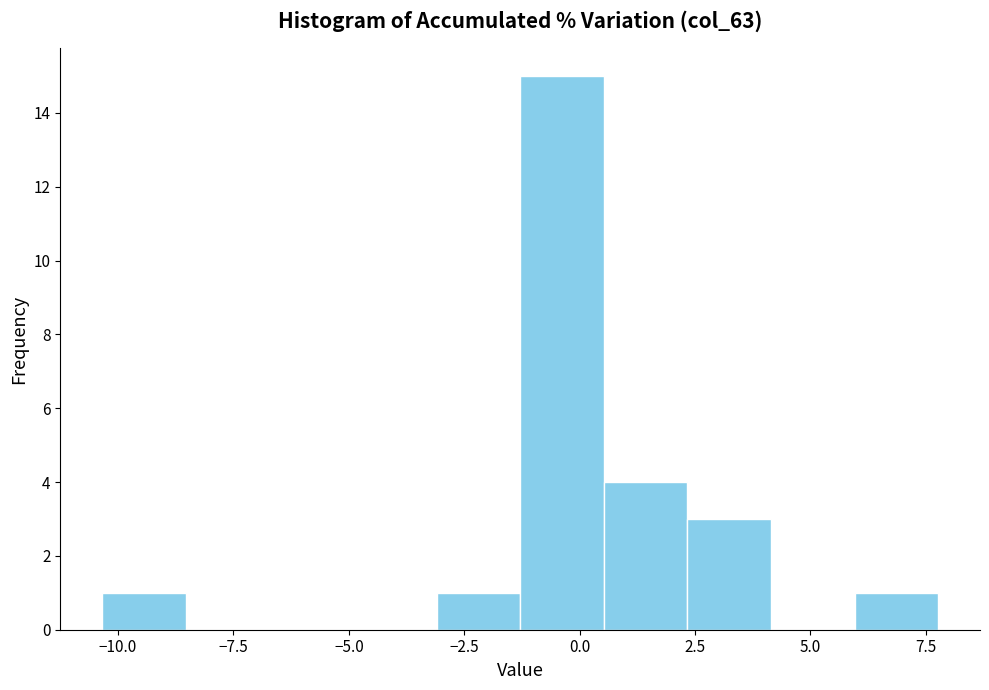

Read against the x-axis, roughly where is the centre of the tallest bar?

-0.5